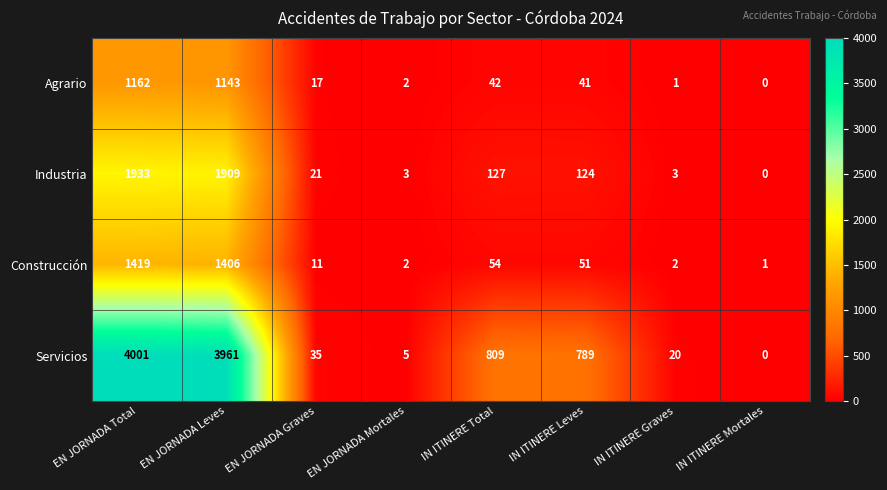

Which category has the lowest value across all series?

IN ITINERE Mortales